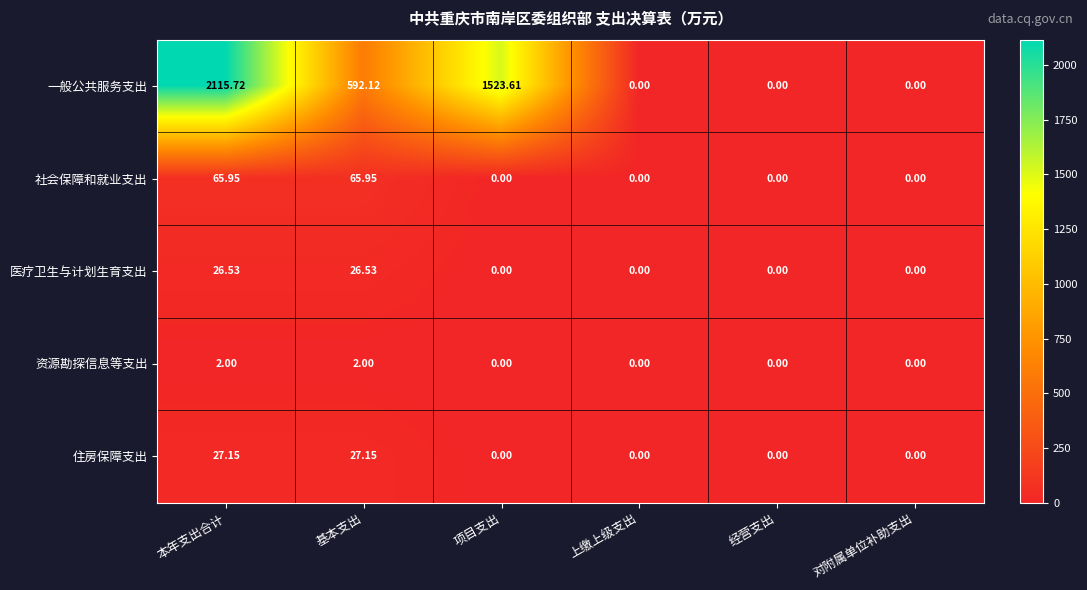

At 基本支出, list the series in order from largest to smallest.

一般公共服务支出, 社会保障和就业支出, 住房保障支出, 医疗卫生与计划生育支出, 资源勘探信息等支出